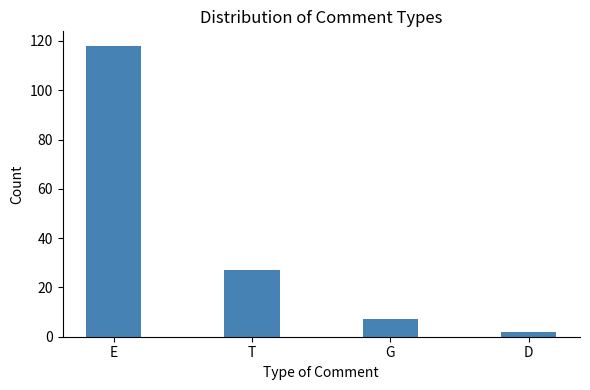

How many data points are less than 27?

2